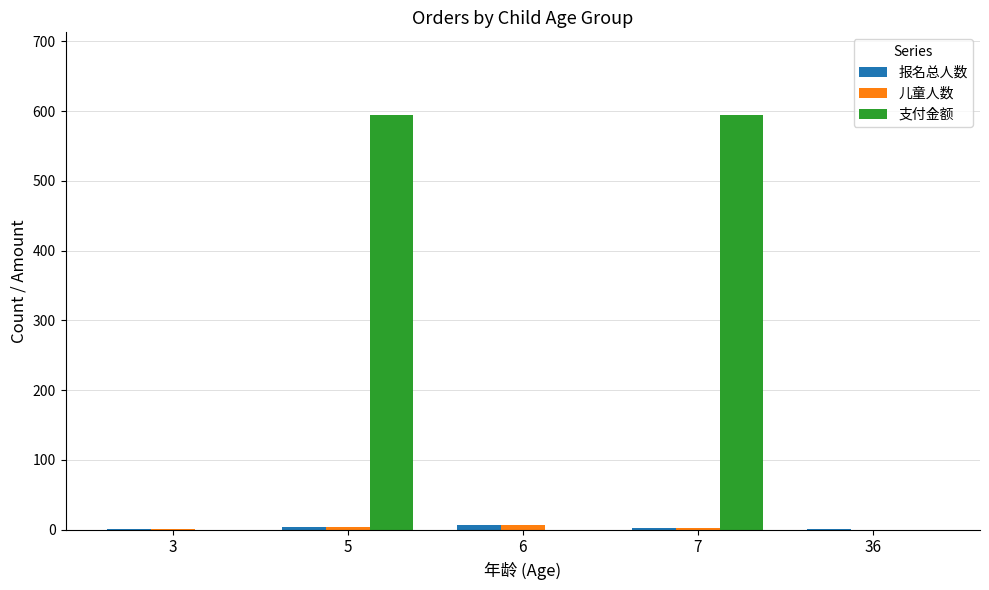

Between 3 and 5, which series saw the biggest shift?

支付金额